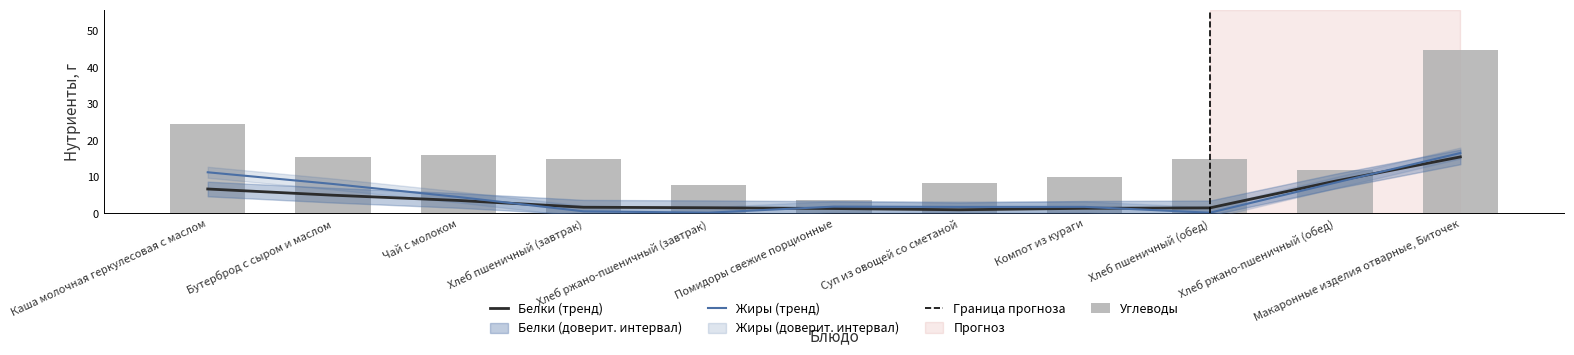

True or false: Углеводы has a value of 8.4 at Суп из овощей со сметаной.

True